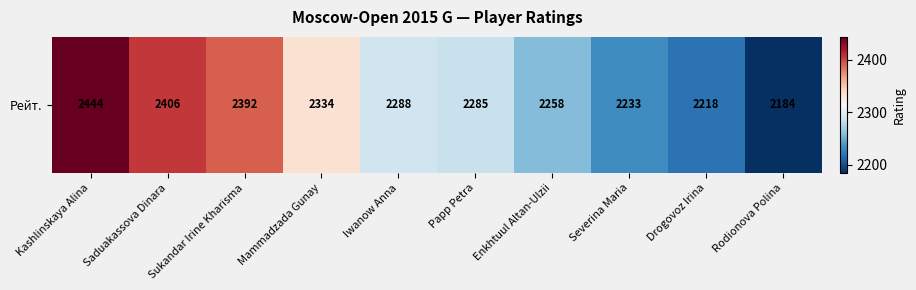

List the labels in order of value, largest first.

Kashlinskaya Alina, Saduakassova Dinara, Sukandar Irine Kharisma, Mammadzada Gunay, Iwanow Anna, Papp Petra, Enkhtuul Altan-Ulzii, Severina Maria, Drogovoz Irina, Rodionova Polina